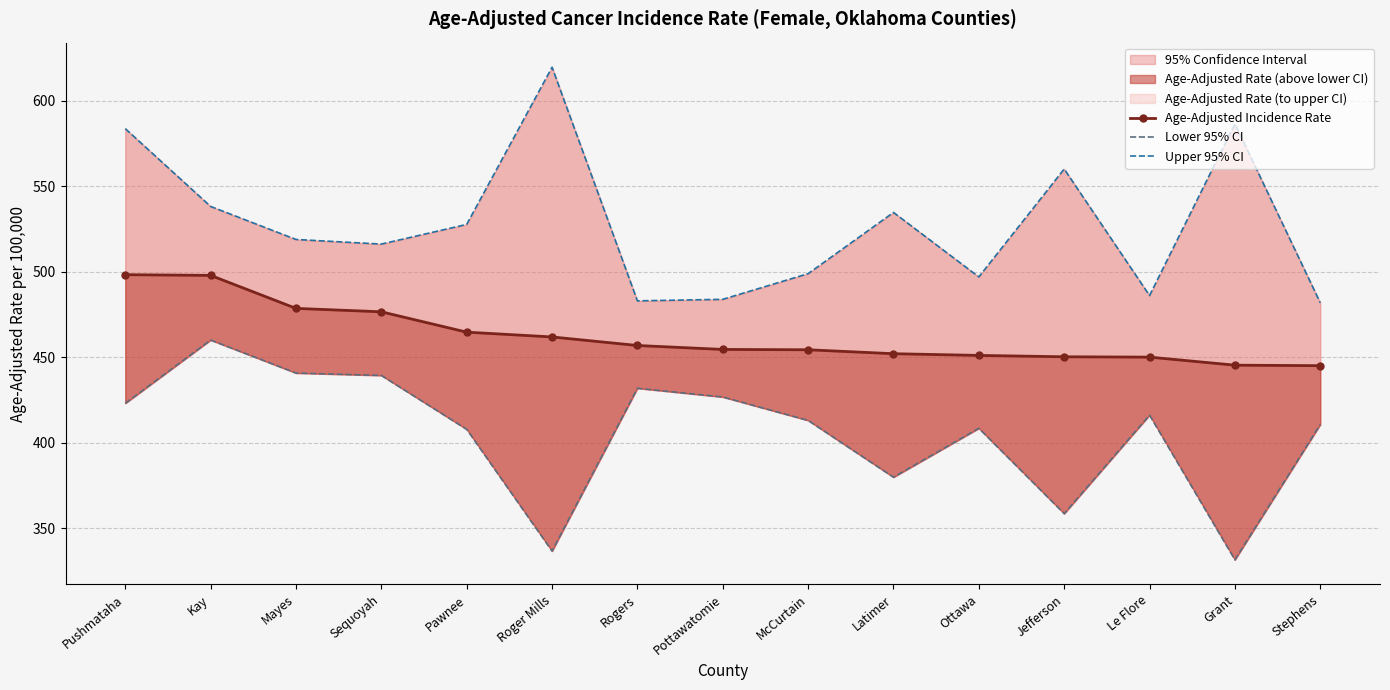

What is the difference between the maximum and minimum values in the Age-Adjusted Incidence Rate series?

53.2